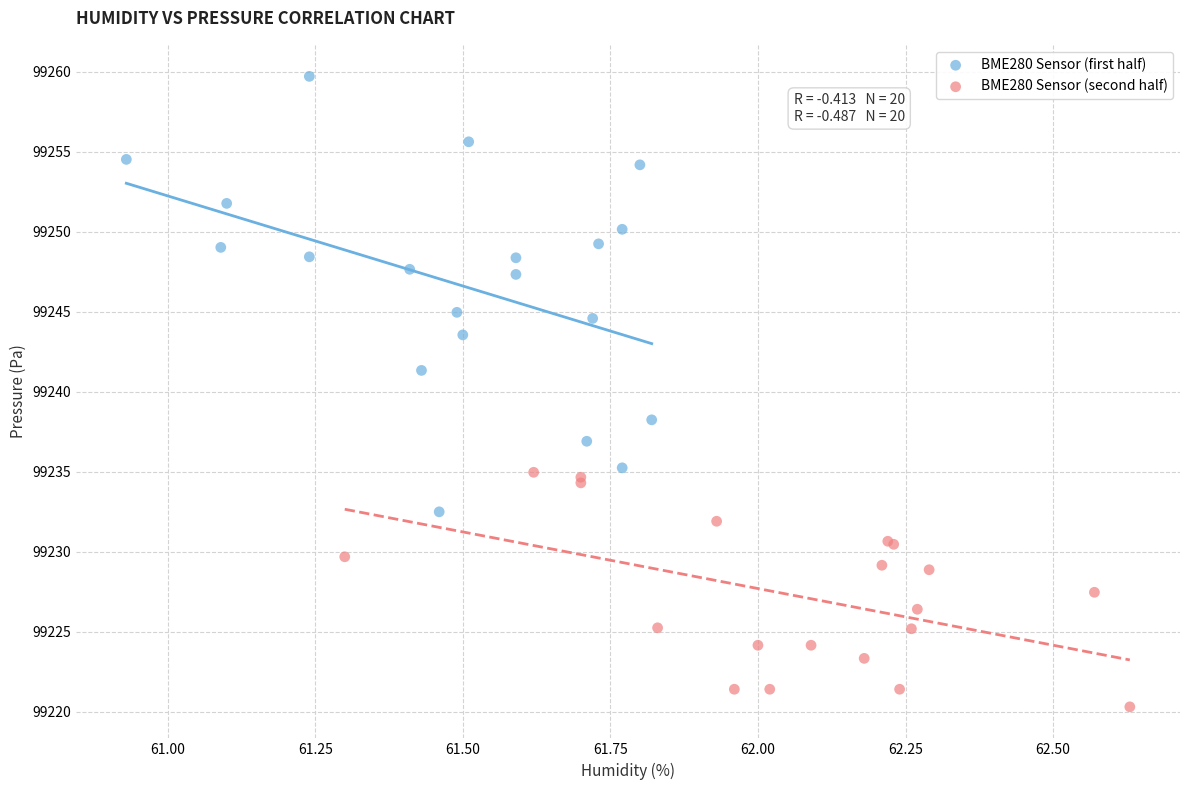

Which series reaches the minimum Y coordinate?

BME280 Sensor (second half)